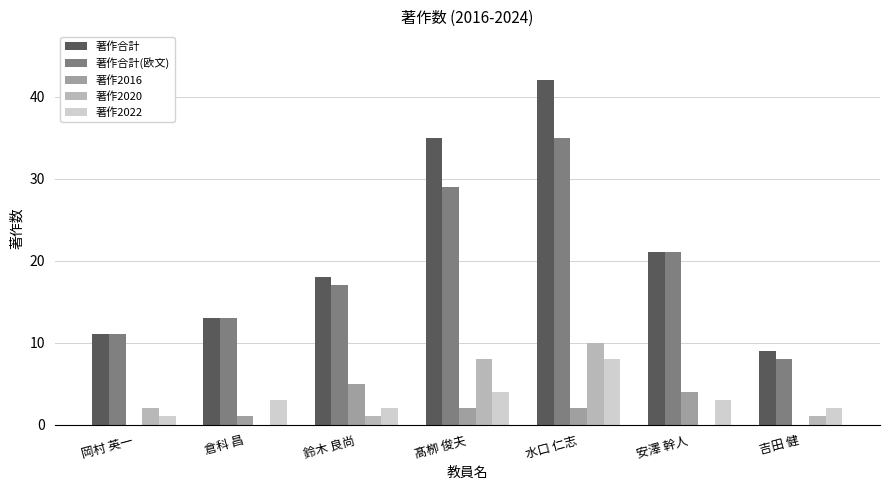

What is the total value across all series at 髙栁 俊夫?

78